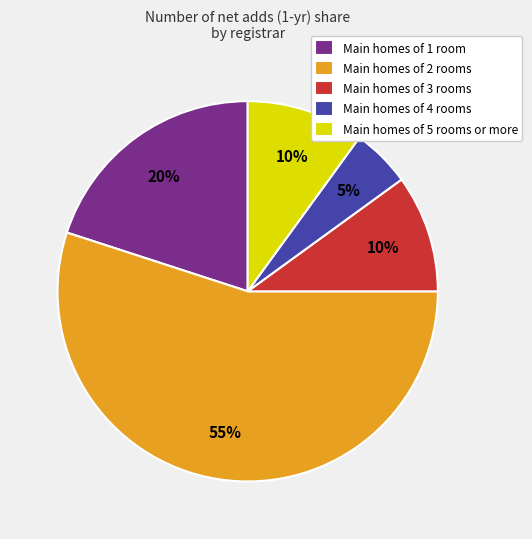

Count the number of slices in the pie.

5